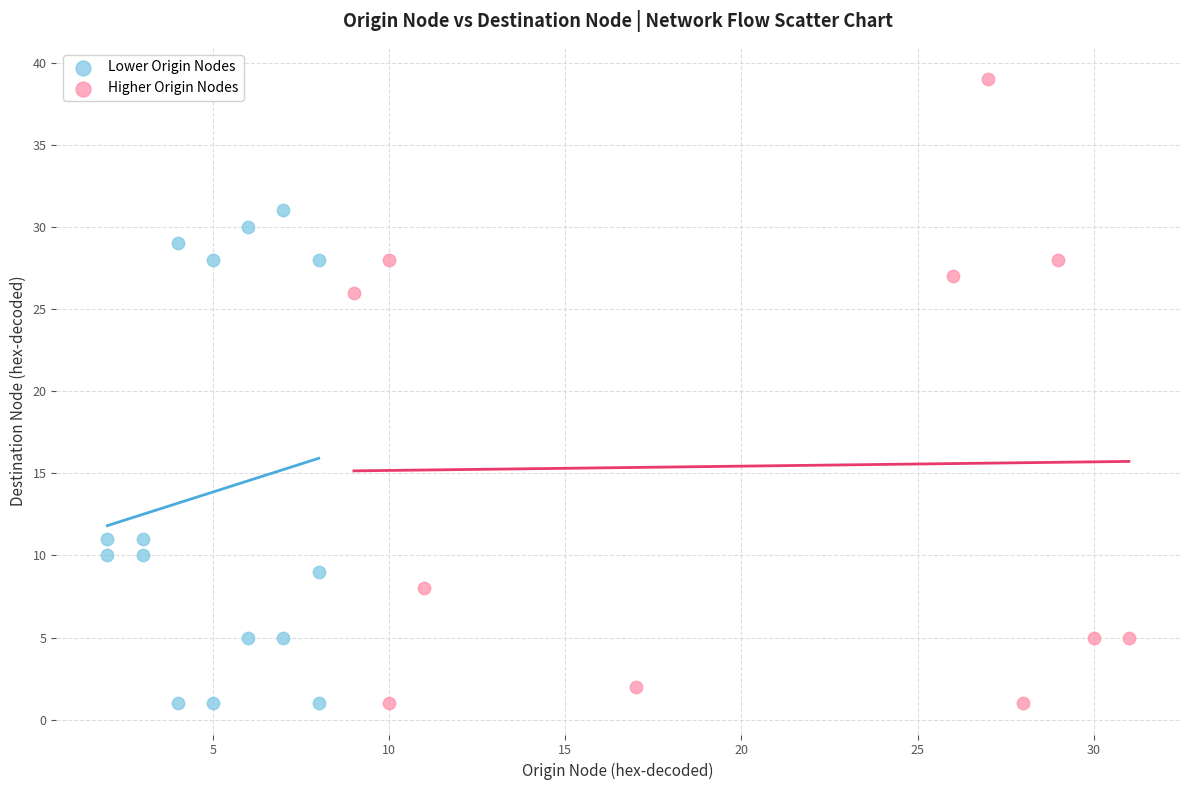

Which series contains the highest Y value?

Higher Origin Nodes